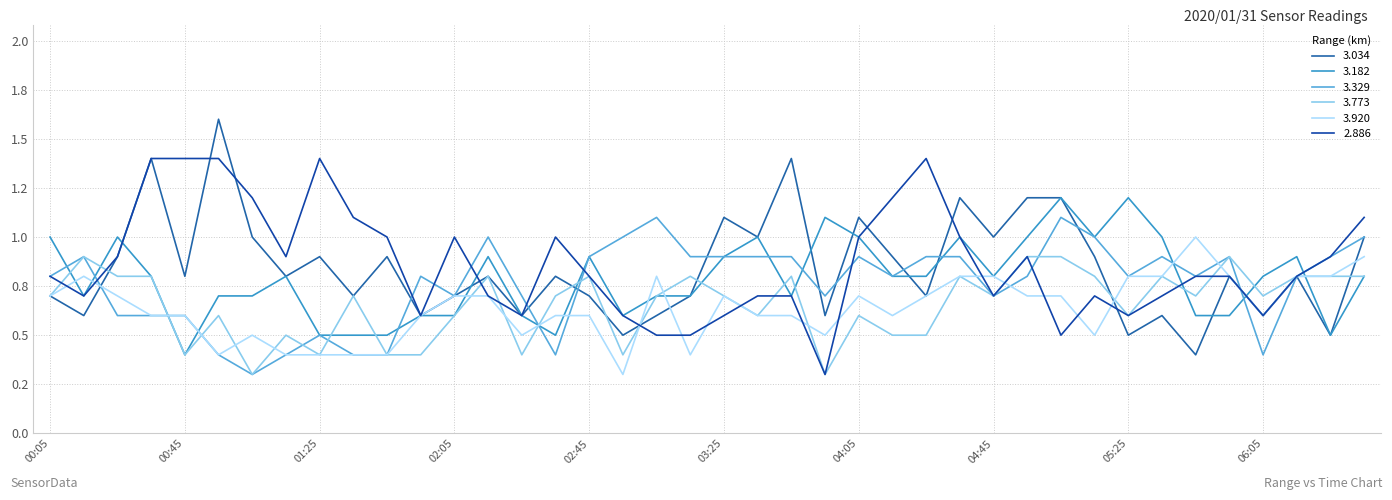

Does the chart display data point markers on the line(s)?

No